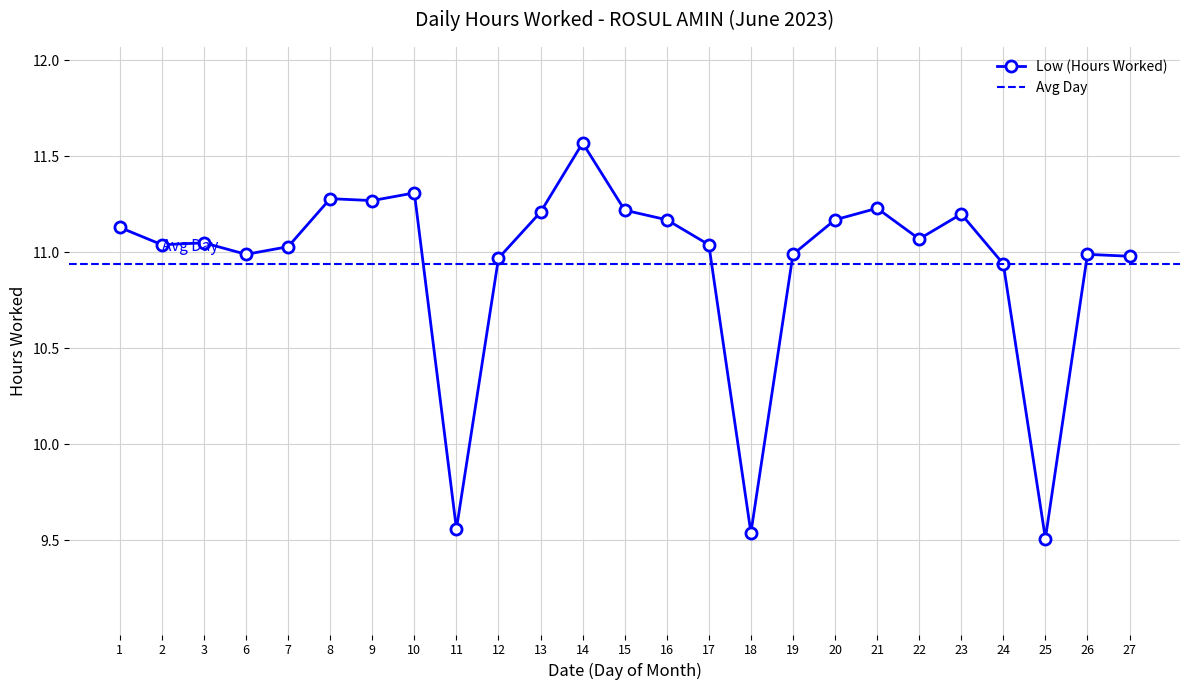

What is the sum of all values?

273.5